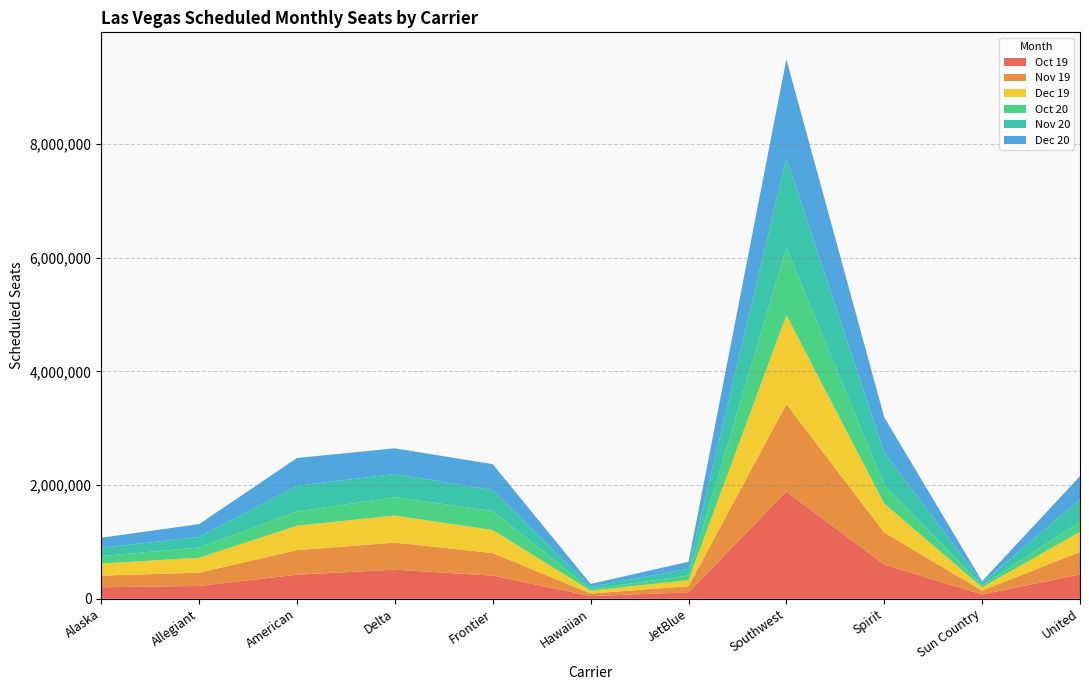

Reading left to right, extract all data points from this chart.

Oct 19: 202025	225642	423771	511935	407466	46982	113355	1886739	600716	75030	428739
Nov 19: 205437	234024	431583	475804	396938	45314	108683	1536391	564816	67893	396004
Dec 19: 212627	262176	429974	475967	404952	49372	106640	1565856	508237	57462	352916
Oct 20: 131459	179634	250404	323709	334414	26176	82114	1188269	329970	34596	176883
Nov 20: 145166	184410	450746	408766	366378	42812	117626	1569588	570002	44268	394403
Dec 20: 176700	227550	490030	450630	457040	50284	122719	1742624	617588	29202	408104